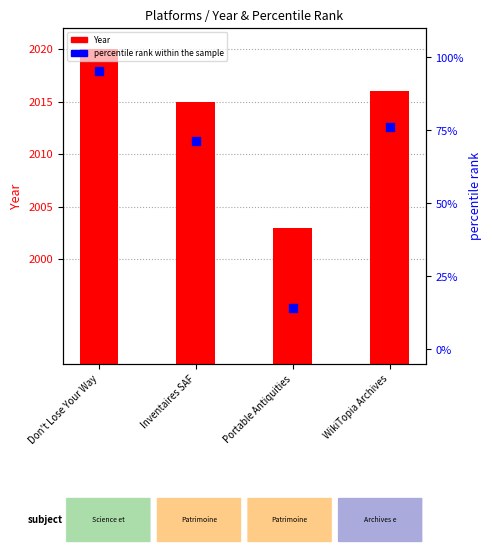

What is the total value across all series at Portable Antiquities?

2017.3